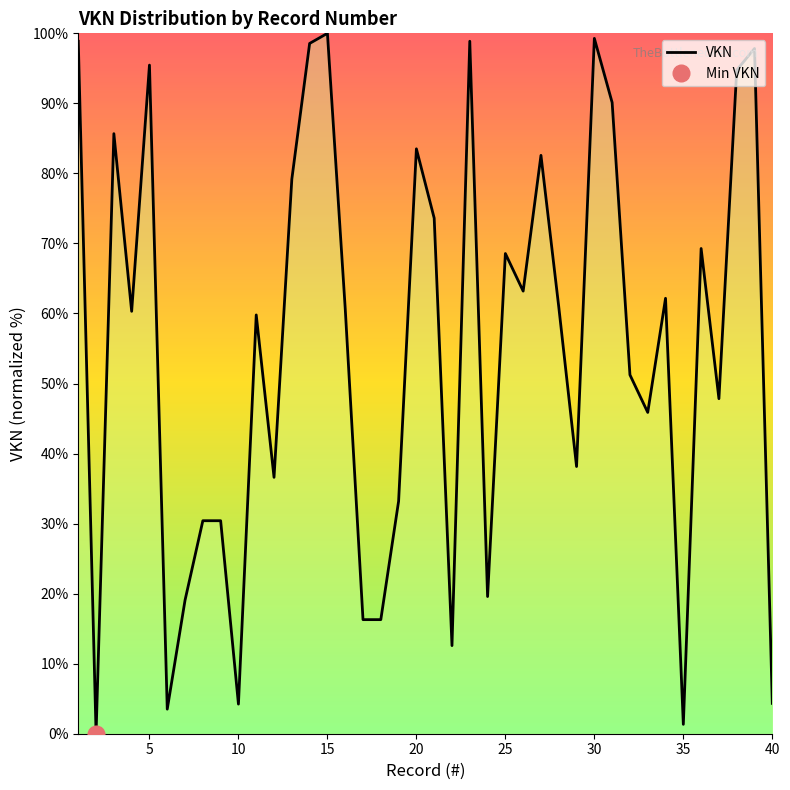

True or false: the data has more than 0 interior local peaks.

True